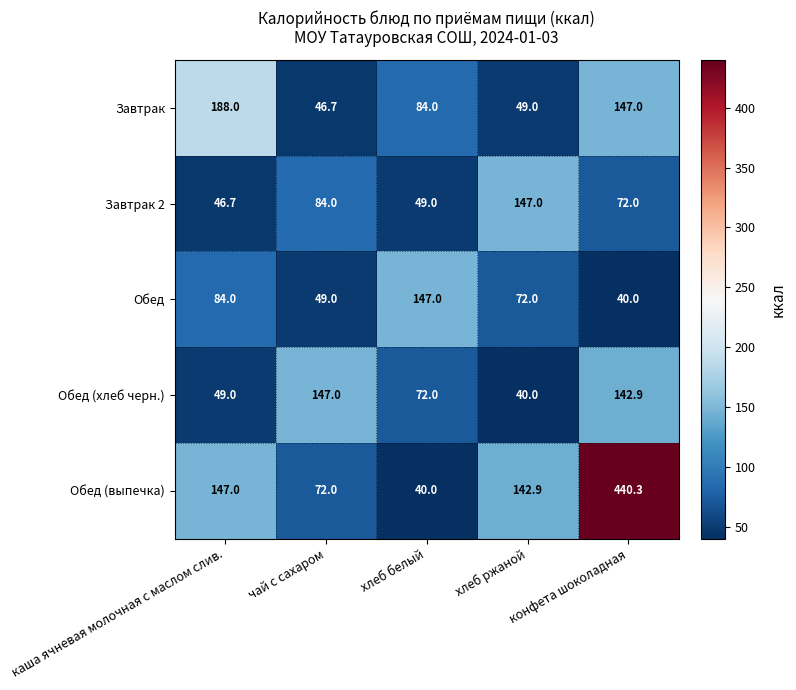

At how many categories does at least one series exceed 337?

1